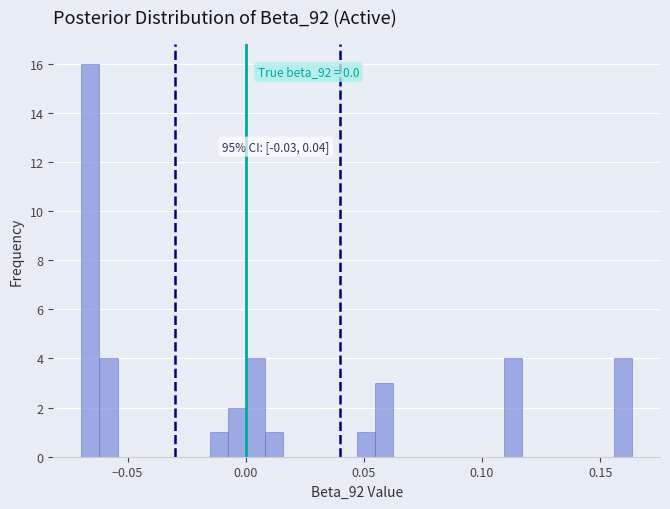

Around what value on the x-axis is the tallest bar? Give the approximate position of its centre, as read against the axis.

-0.065